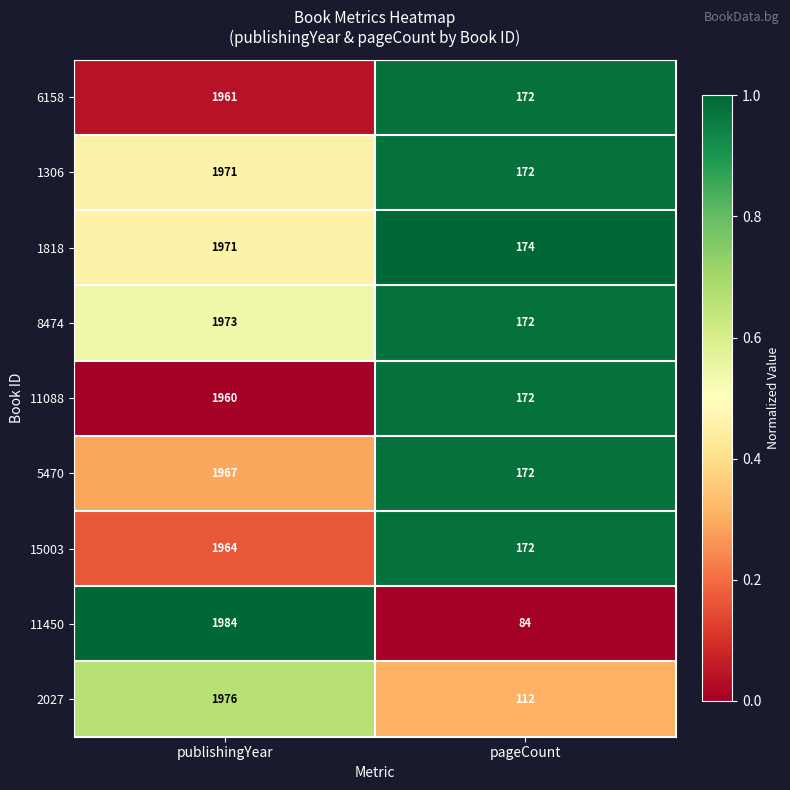

What is the difference between the 11450 values at publishingYear and pageCount?

1900